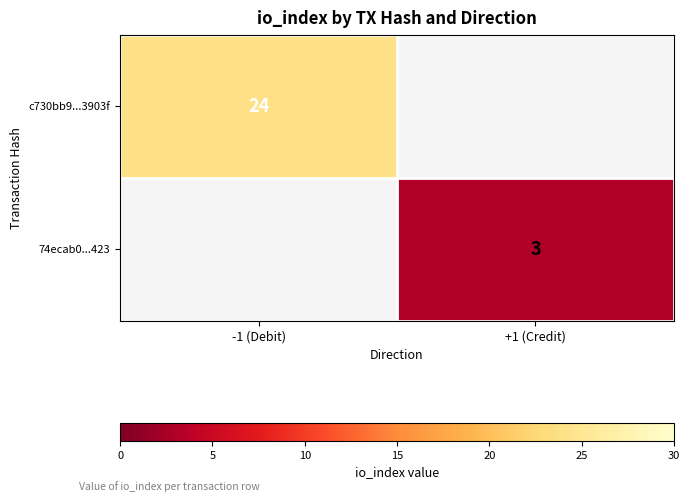

The value of 74ecab0...423 at +1 (Credit) is 2. True or false?

False